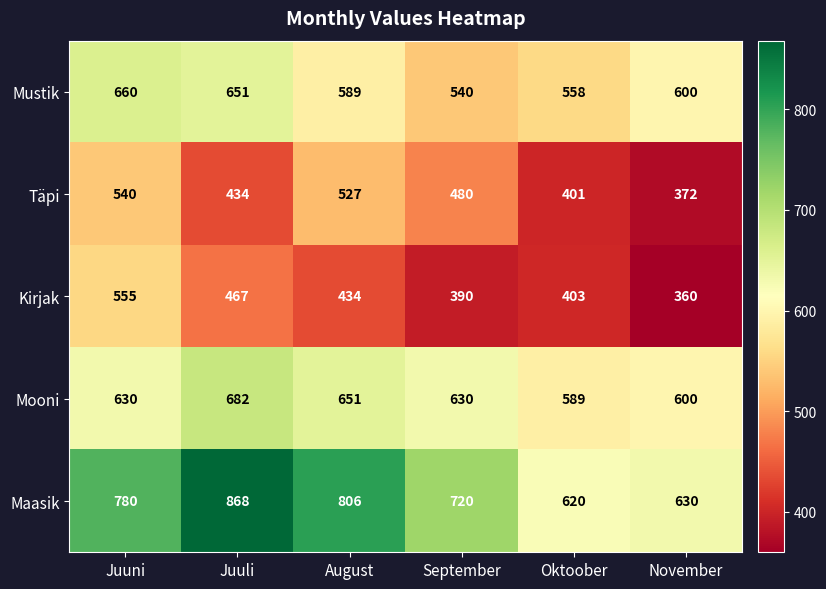

At how many categories does at least one series exceed 621?

5